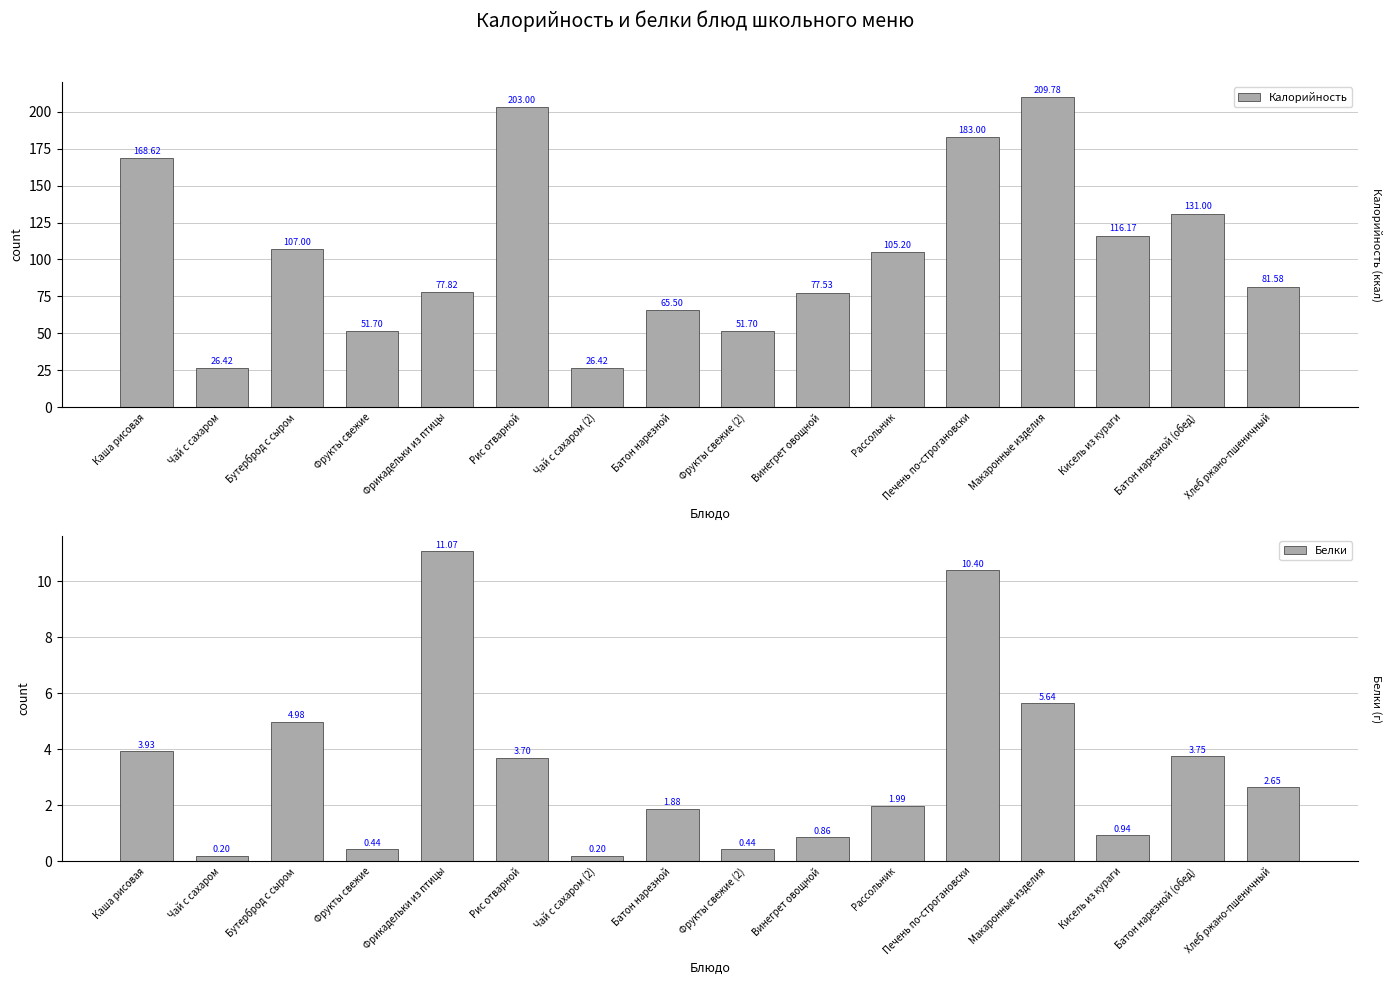

Which series changed the most between Чай с сахаром (2) and Фрукты свежие (2)?

Калорийность